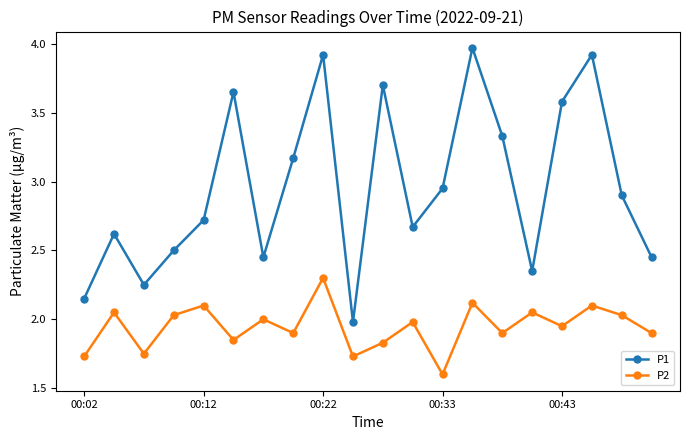

What is the smallest value displayed?

1.6